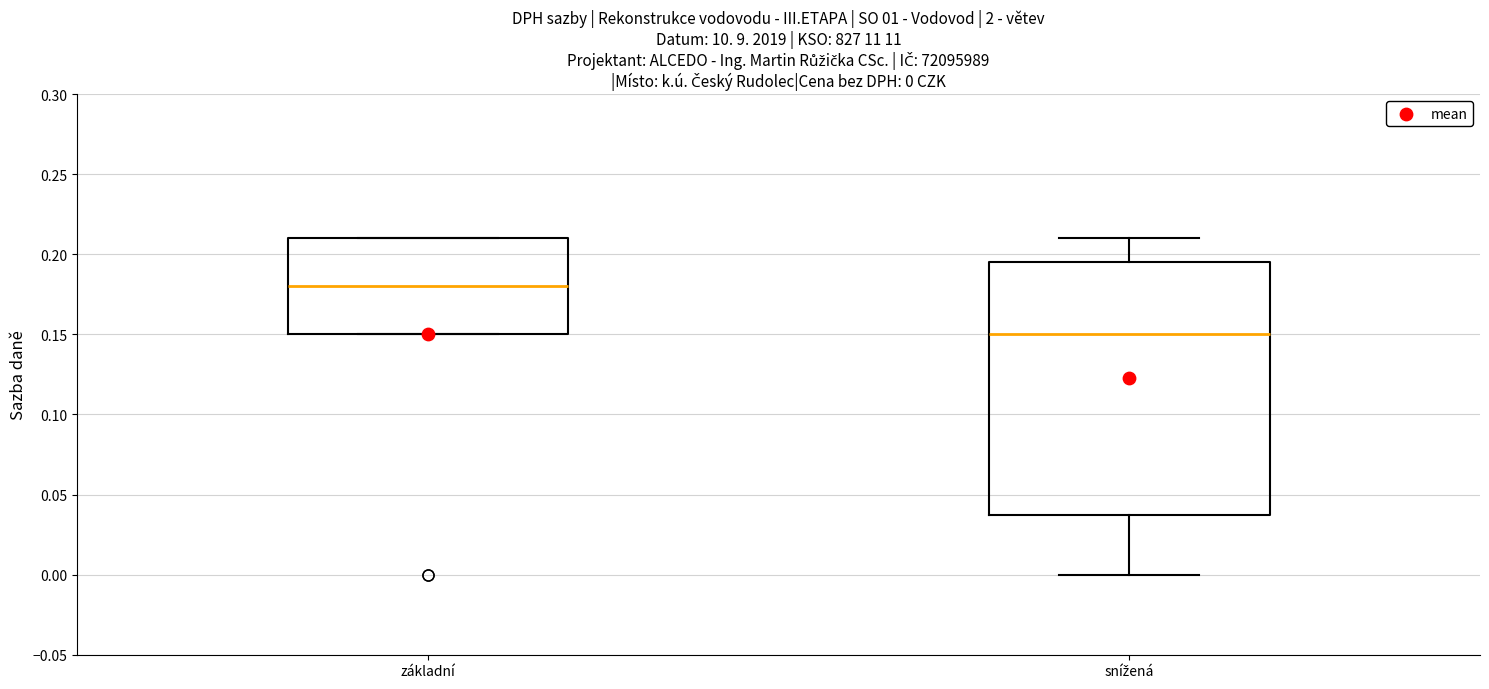

Which box is the tallest, from its lower edge to its upper edge?

snížená